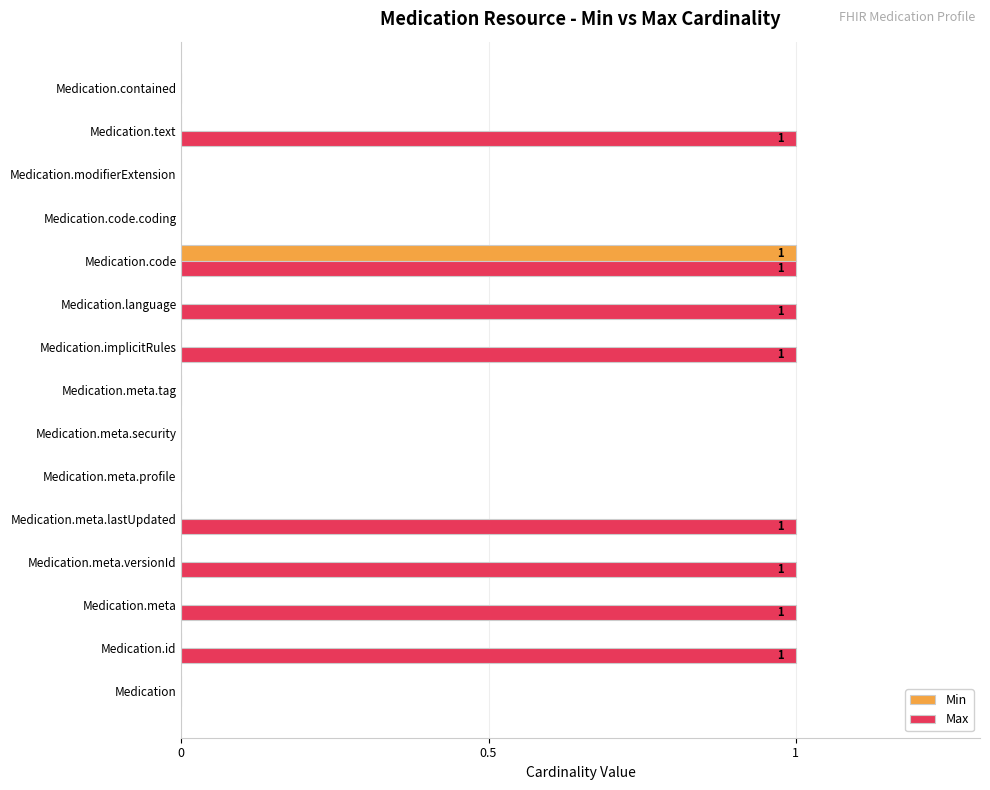

The value of Max at Medication.meta.security is 0. True or false?

True